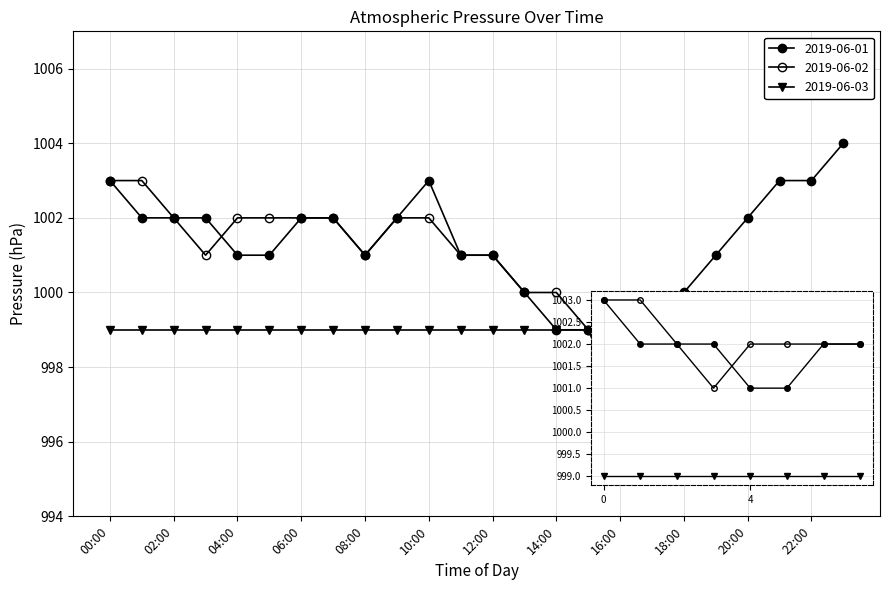

How many intersections are there between 2019-06-02 and 2019-06-01?

1